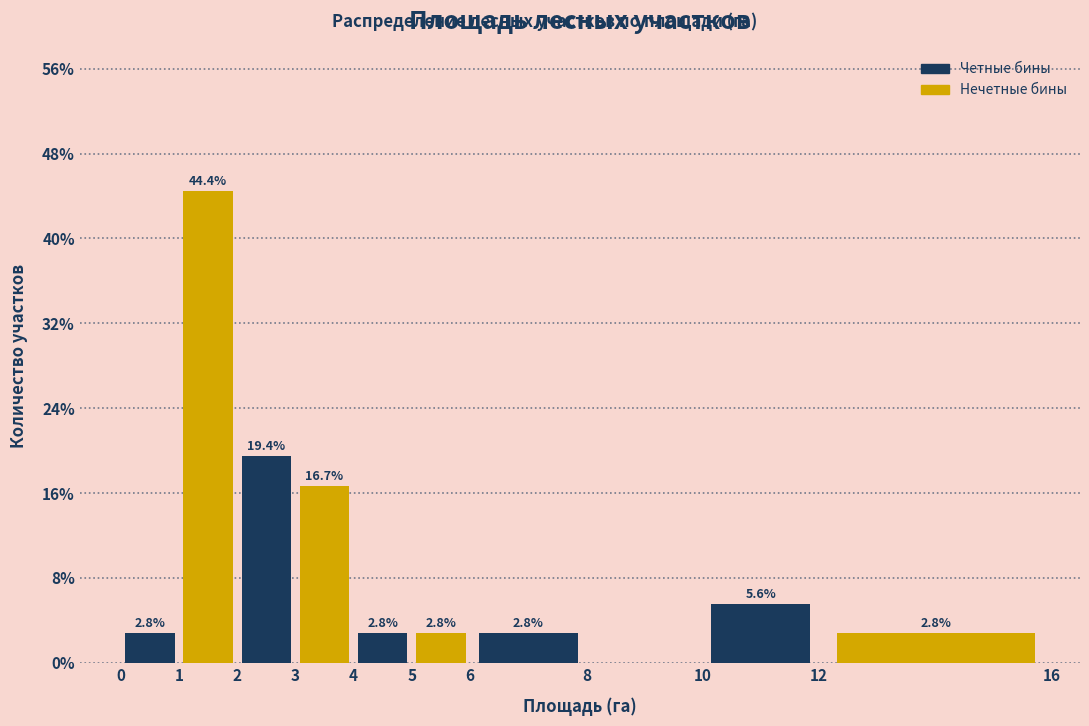

Which range on the x-axis has the tallest bar?

1 to 2